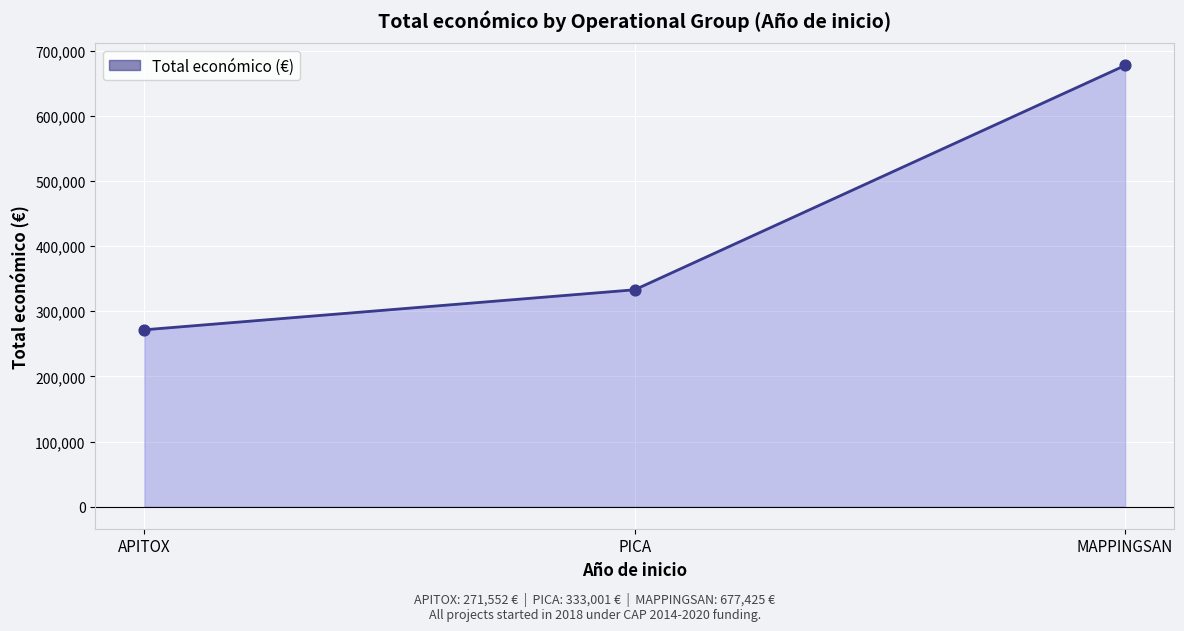

What is the change in value from APITOX to PICA?

+61449